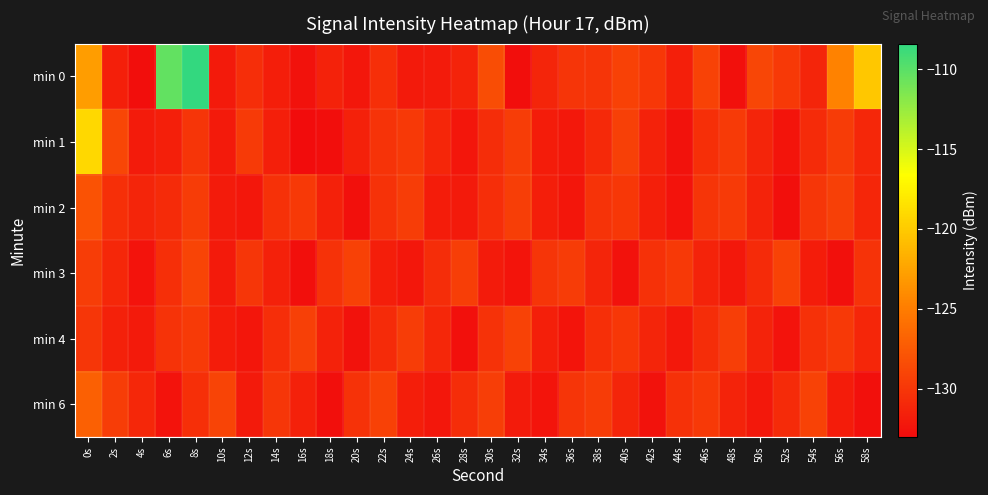

Reading left to right, list all the values displayed in this chart.

min 0: 0s=-122.9	2s=-131.6	4s=-132.9	6s=-110.3	8s=-108.4	10s=-132.0	12s=-130.6	14s=-131.7	16s=-132.6	18s=-131.4	20s=-132.2	22s=-130.5	24s=-132.0	26s=-131.9	28s=-131.3	30s=-128.3	32s=-132.9	34s=-131.3	36s=-130.1	38s=-130.1	40s=-129.2	42s=-129.9	44s=-131.6	46s=-129.1	48s=-132.7	50s=-128.8	52s=-129.8	54s=-131.3	56s=-124.6	58s=-120.2
min 1: 0s=-119.1	2s=-128.8	4s=-131.9	6s=-131.6	8s=-130.1	10s=-132.0	12s=-129.7	14s=-131.6	16s=-133.0	18s=-132.9	20s=-131.5	22s=-130.2	24s=-129.8	26s=-131.1	28s=-132.3	30s=-130.7	32s=-129.5	34s=-131.8	36s=-132.1	38s=-130.9	40s=-129.3	42s=-131.4	44s=-132.6	46s=-130.5	48s=-129.7	50s=-131.2	52s=-132.4	54s=-130.8	56s=-129.6	58s=-131.0
min 2: 0s=-128.0	2s=-130.5	4s=-131.2	6s=-130.8	8s=-129.6	10s=-131.9	12s=-132.2	14s=-130.4	16s=-129.8	18s=-131.5	20s=-132.7	22s=-130.3	24s=-129.5	26s=-131.8	28s=-132.0	30s=-130.6	32s=-129.4	34s=-131.7	36s=-132.3	38s=-130.2	40s=-129.9	42s=-131.6	44s=-132.5	46s=-130.1	48s=-129.7	50s=-131.3	52s=-132.8	54s=-130.0	56s=-129.3	58s=-131.1
min 3: 0s=-129.5	2s=-131.0	4s=-132.5	6s=-130.5	8s=-129.0	10s=-132.0	12s=-130.0	14s=-131.5	16s=-132.8	18s=-130.3	20s=-129.2	22s=-131.7	24s=-132.2	26s=-130.7	28s=-129.4	30s=-131.9	32s=-132.4	34s=-130.1	36s=-129.6	38s=-131.2	40s=-132.6	42s=-130.4	44s=-129.8	46s=-131.3	48s=-132.1	50s=-130.8	52s=-129.1	54s=-131.8	56s=-132.7	58s=-130.2
min 4: 0s=-130.0	2s=-131.5	4s=-132.0	6s=-130.2	8s=-129.7	10s=-131.8	12s=-132.3	14s=-130.6	16s=-129.3	18s=-131.4	20s=-132.6	22s=-130.8	24s=-129.5	26s=-131.0	28s=-132.7	30s=-130.3	32s=-129.1	34s=-131.6	36s=-132.4	38s=-130.5	40s=-129.9	42s=-131.2	44s=-132.1	46s=-130.7	48s=-129.4	50s=-131.3	52s=-132.5	54s=-130.4	56s=-129.8	58s=-131.1
min 6: 0s=-127.0	2s=-129.5	4s=-131.0	6s=-132.5	8s=-130.5	10s=-129.0	12s=-132.0	14s=-130.0	16s=-131.5	18s=-132.8	20s=-130.3	22s=-129.2	24s=-131.7	26s=-132.2	28s=-130.7	30s=-129.4	32s=-131.9	34s=-132.4	36s=-130.1	38s=-129.6	40s=-131.2	42s=-132.6	44s=-130.4	46s=-129.8	48s=-131.3	50s=-132.1	52s=-130.8	54s=-129.1	56s=-131.8	58s=-132.7